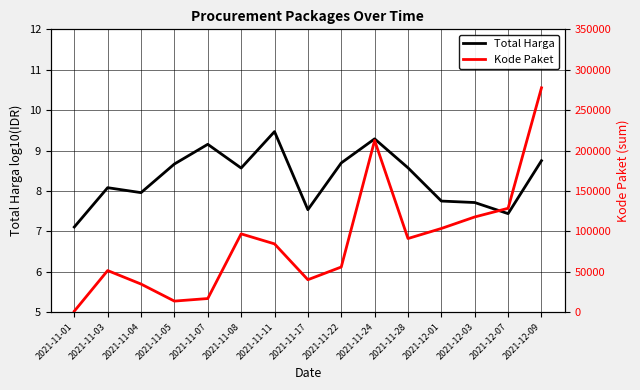

True or false: Total Harga has a value of 8.0 at 2021-11-04.

True